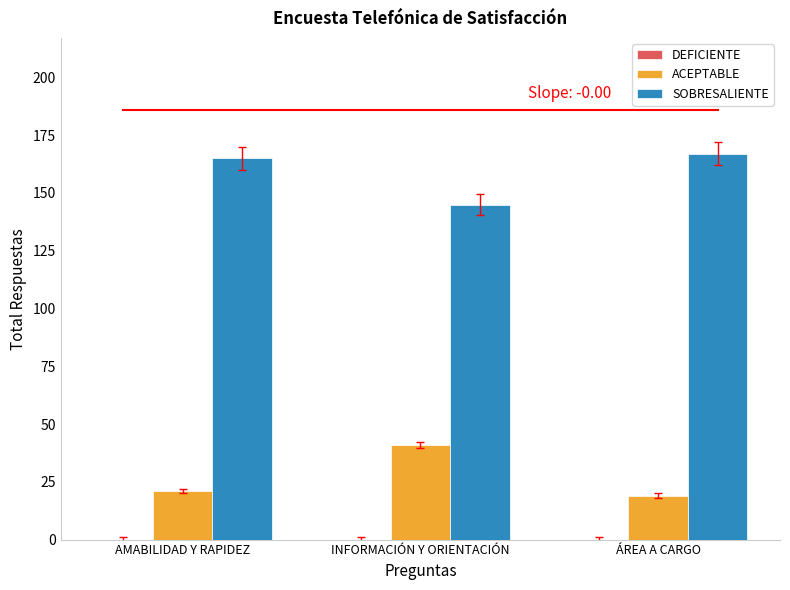

How many bars are there in each group?

2